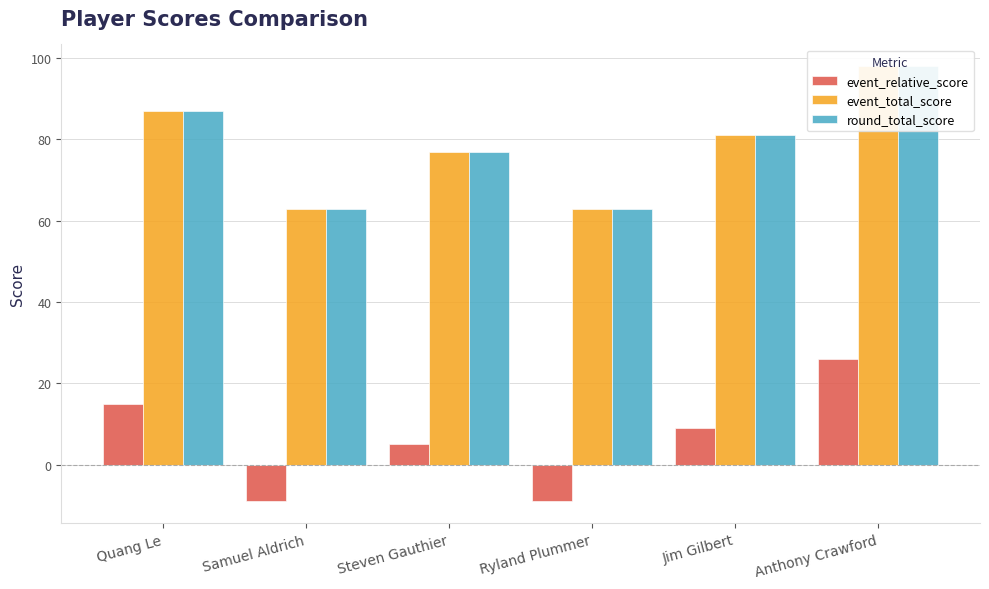

At which category does the chart reach its peak across all series?

Anthony Crawford